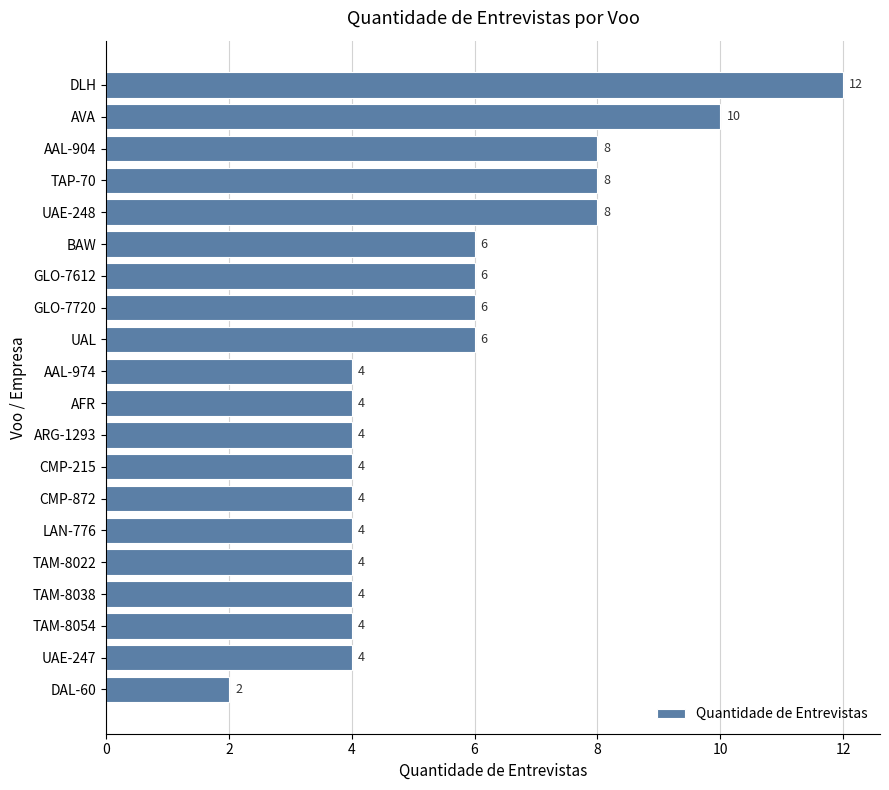

What position from the top is TAM-8022?

16